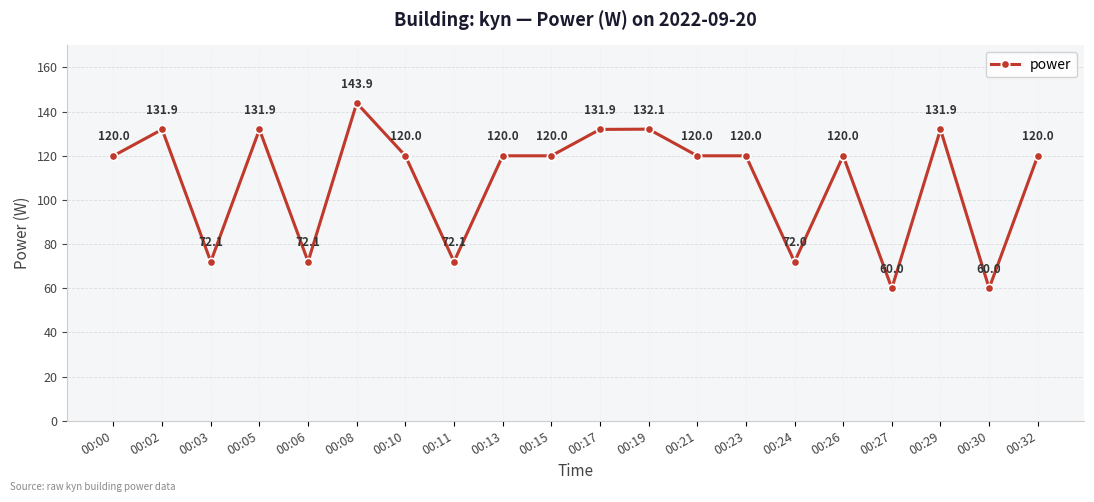

The value at 00:13 is 120.0. True or false?

True